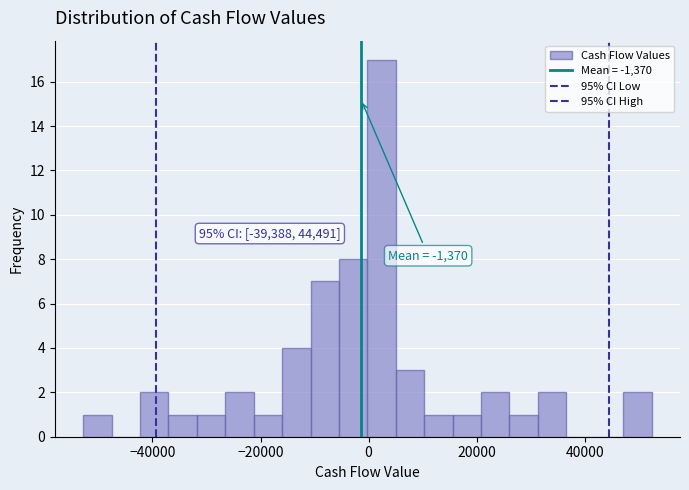

Around what value on the x-axis is the tallest bar? Give the approximate position of its centre, as read against the axis.

2000